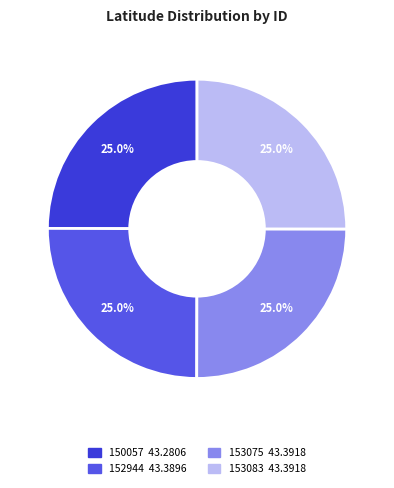

Is there any slice that represents more than half of the pie?

No